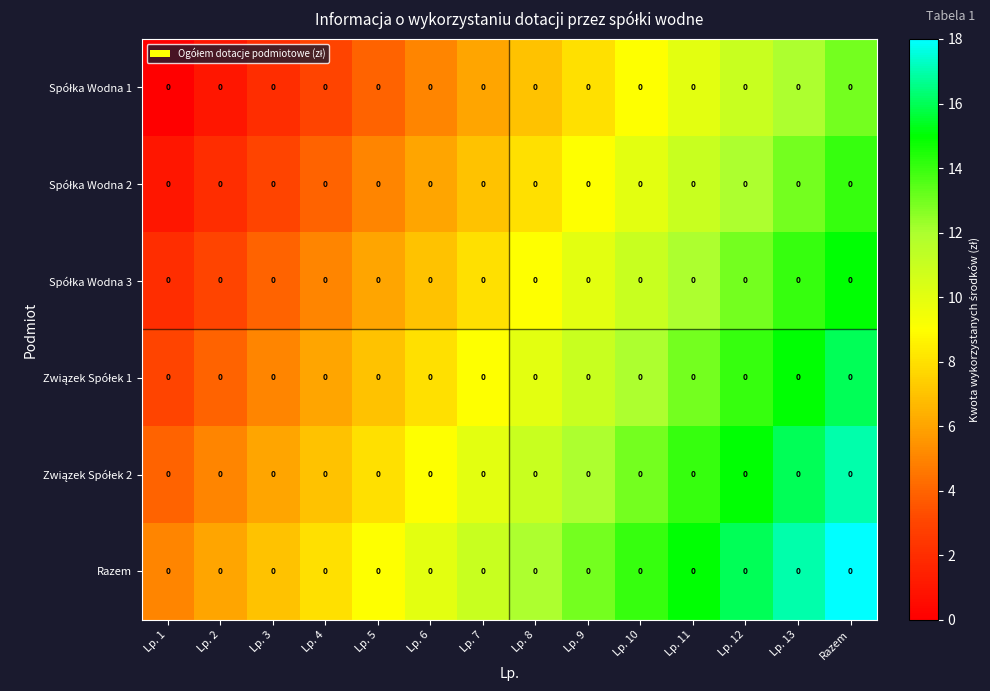

What is the highest value of the Związek Spółek 2 series?

17